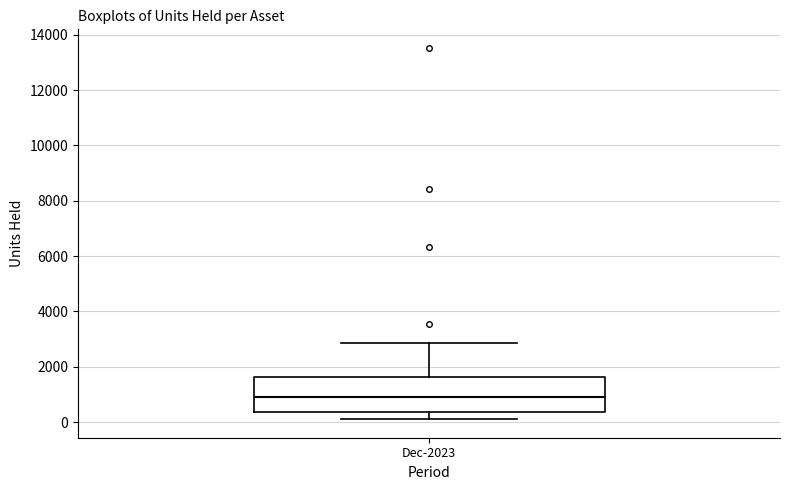

Transcribe this box plot: give where the median line is, the range the box spans, and where the two whiskers end, as read against the y-axis. The values are not printed on the chart, so give them approximately, as read against the axis.

median 1000, box 400 to 1600, whiskers 200 to 2800